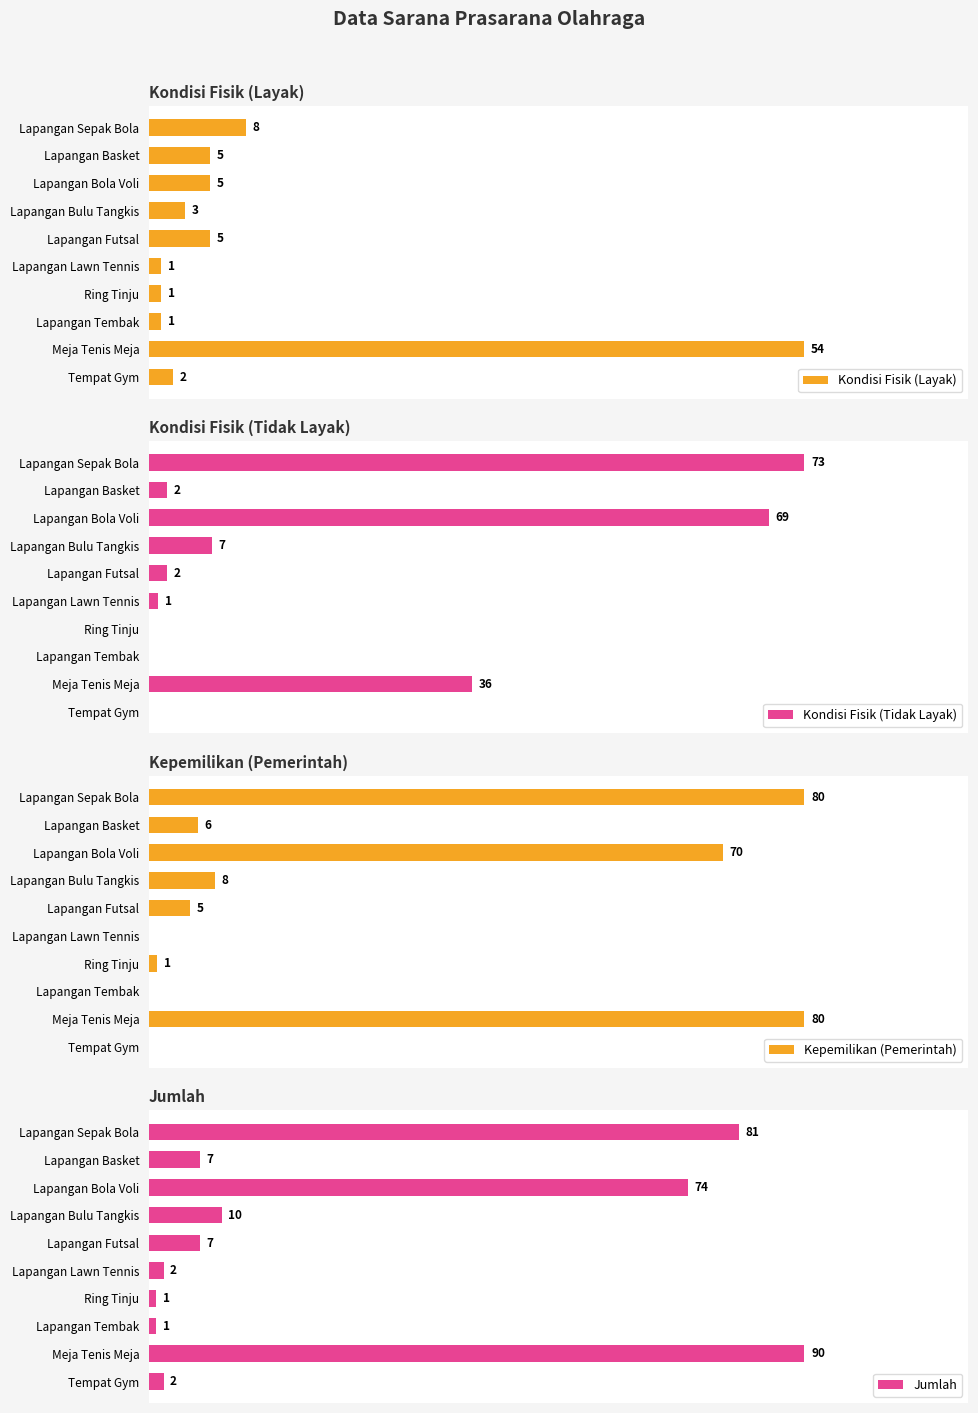

What are all the series names shown in the legend?

Kondisi Fisik (Layak), Kondisi Fisik (Tidak Layak), Kepemilikan (Pemerintah), Jumlah